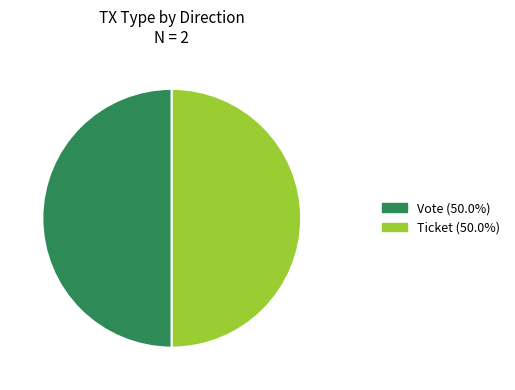

Approximately how many times larger is the value at Ticket compared to Vote?

1.0